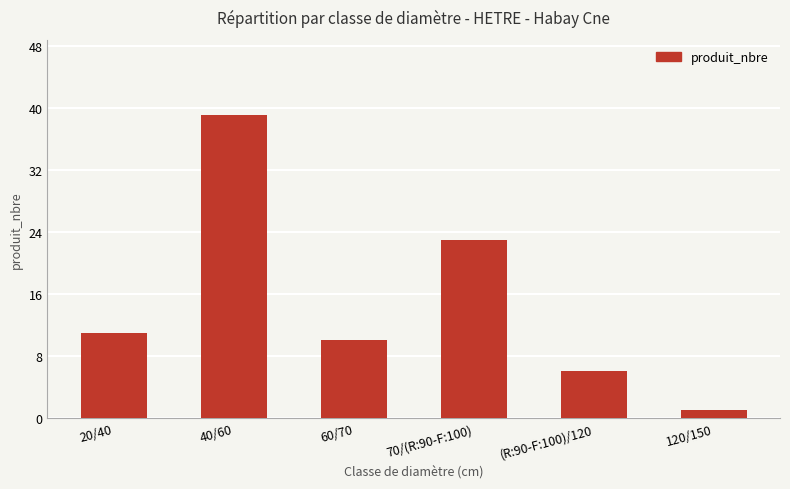

What is the maximum value shown in the chart?

39